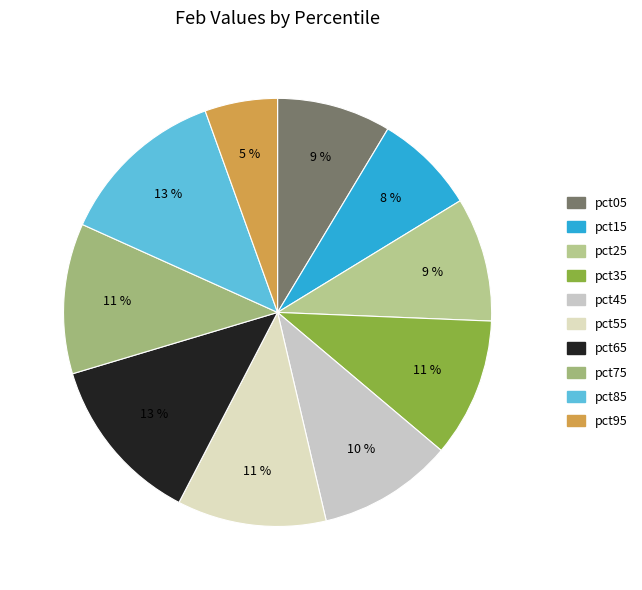

Is there any slice that represents more than half of the pie?

No